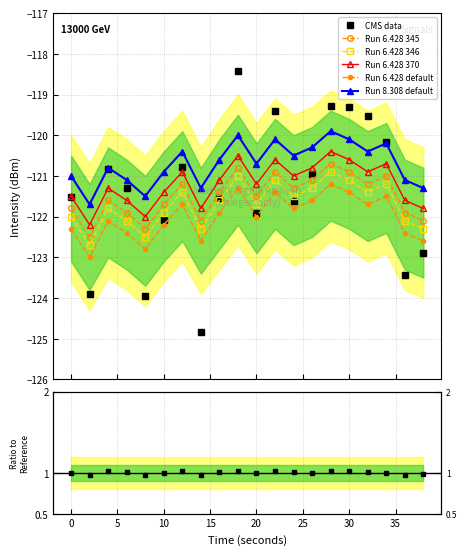

How many data points does each series have?

20